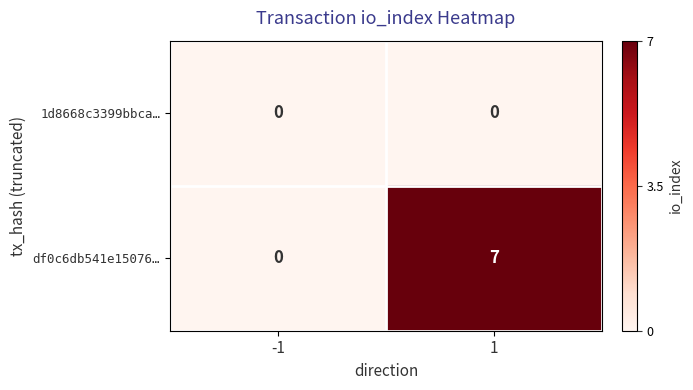

What is the sum of the df0c6db541e15076… values at -1 and 1?

7